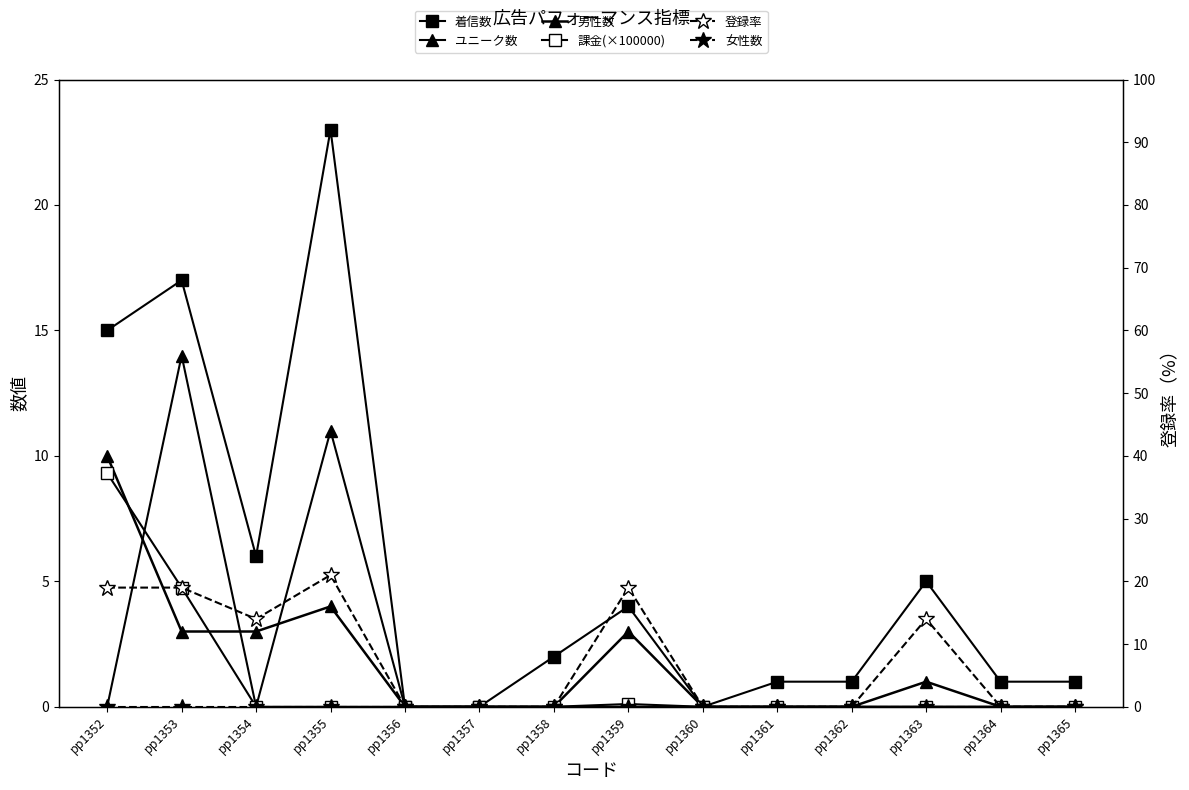

Is this an area chart (filled region under the line)?

No